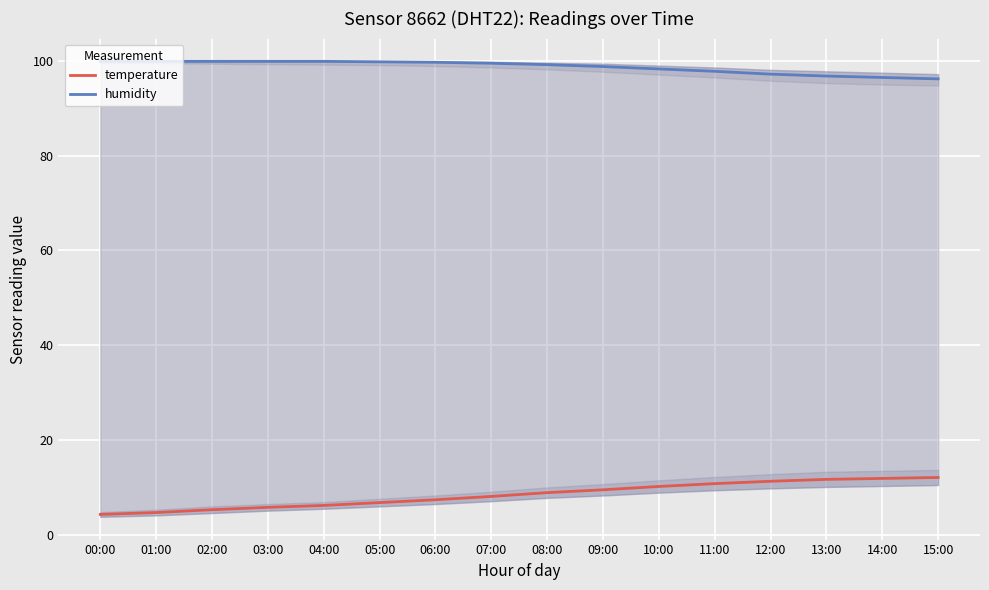

What position from the left is 09:00?

10